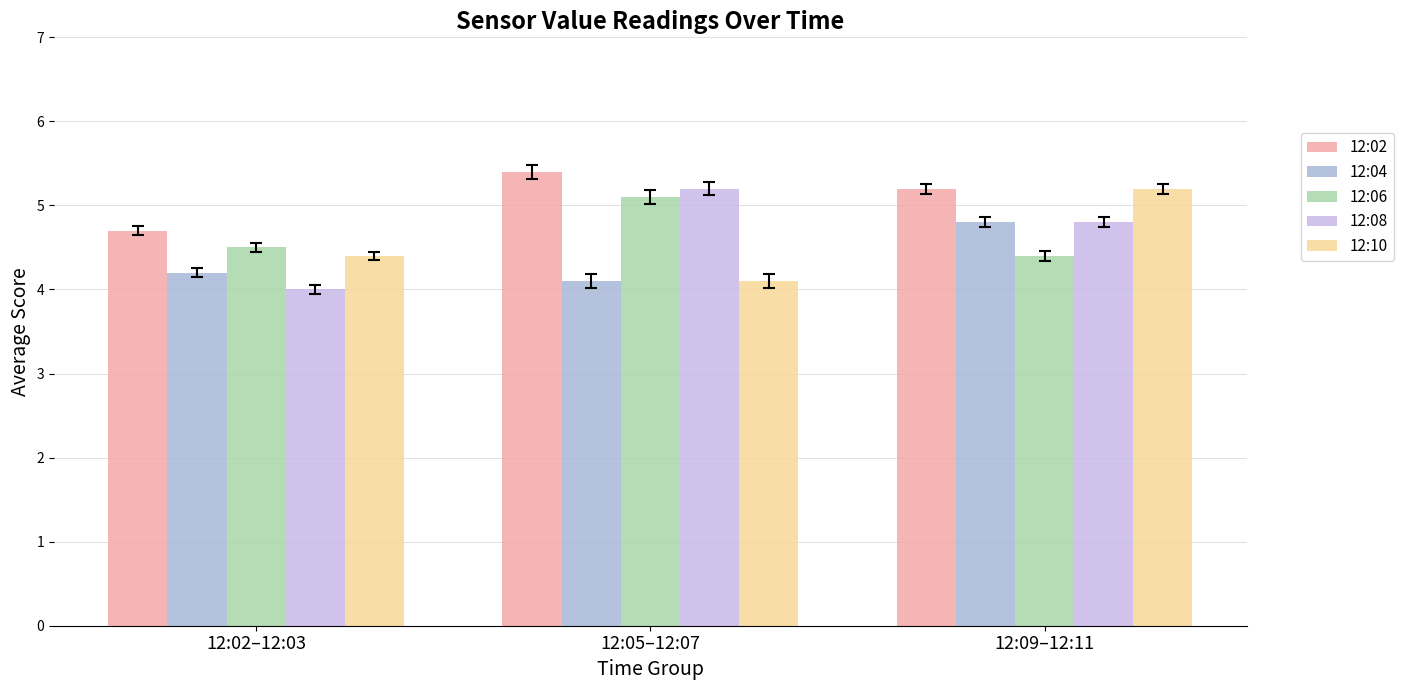

What is the spread (max minus min) of values at 12:05–12:07?

1.3